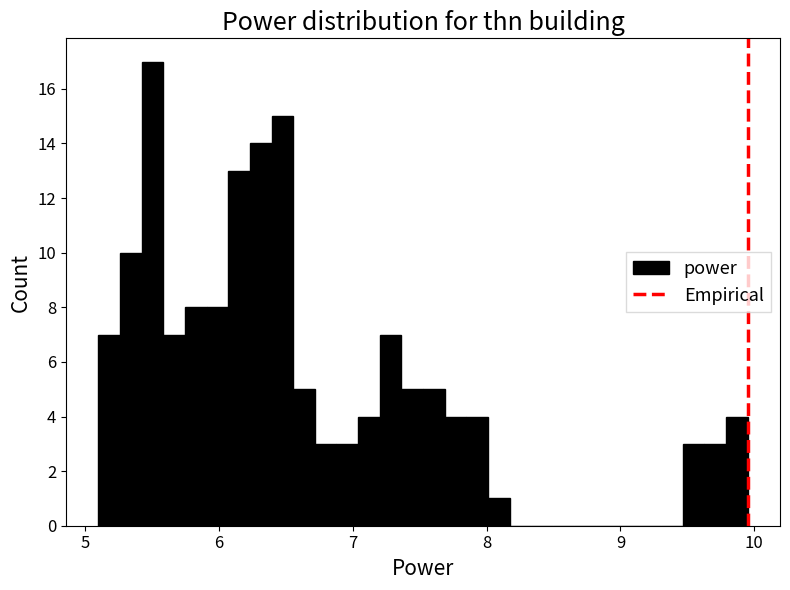

Around what value on the x-axis is the tallest bar? Give the approximate position of its centre, as read against the axis.

5.5